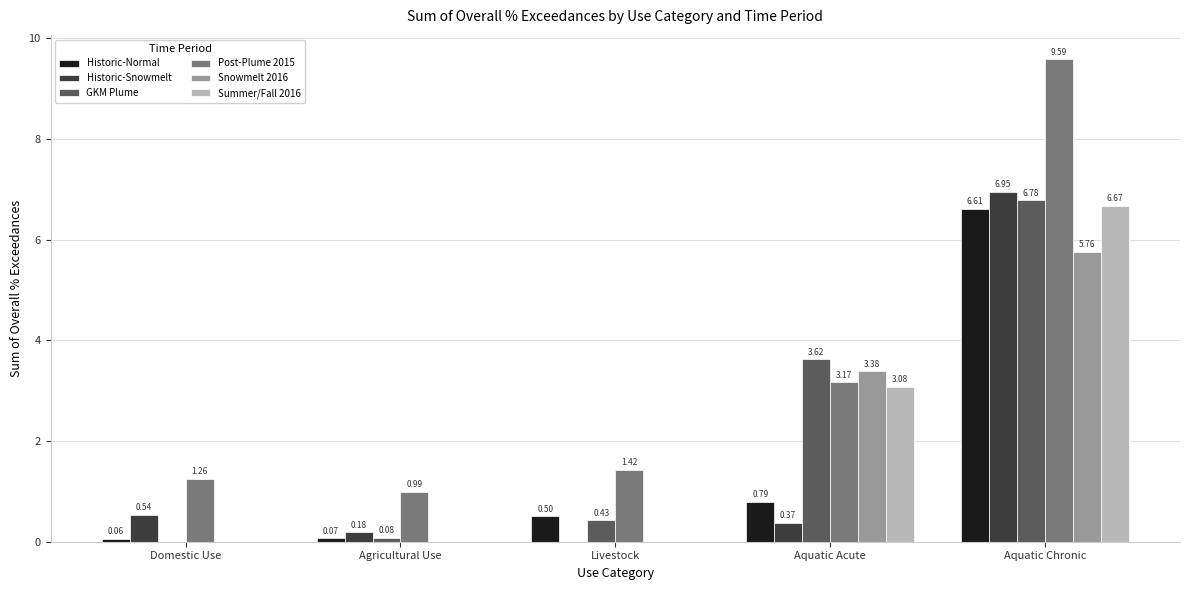

Is the value of Summer/Fall 2016 at Livestock greater than the value of Historic-Snowmelt at Agricultural Use?

No